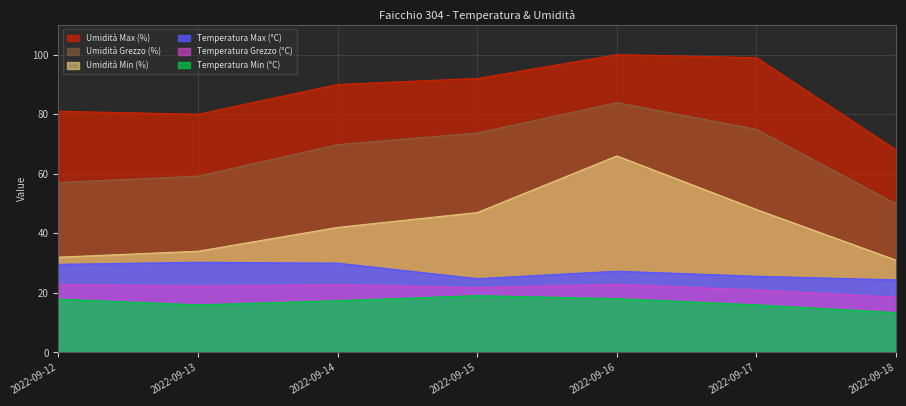

What is the sum of all Umidità Min (%) values?

300.0